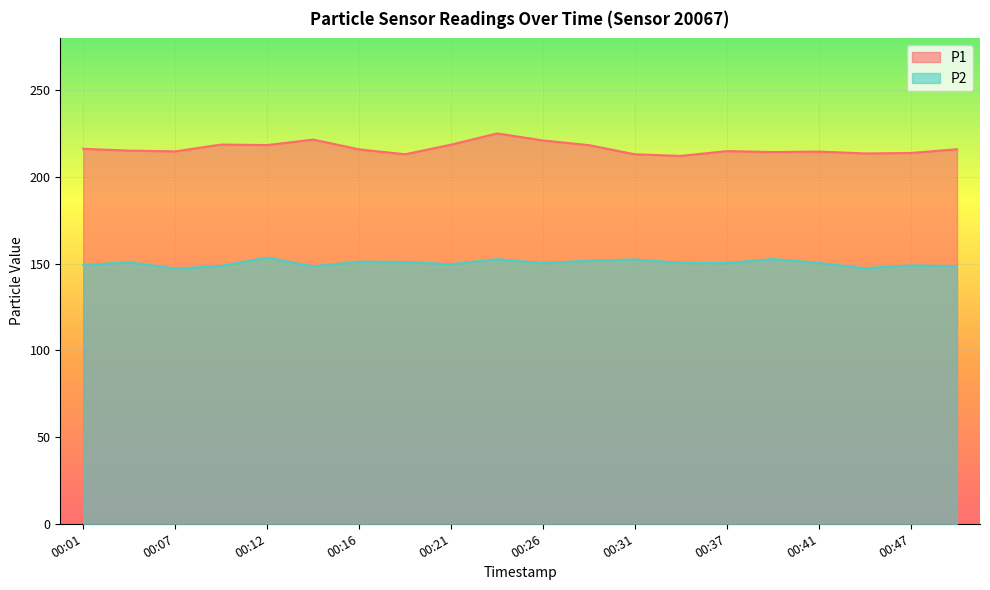

Rank the series at 00:44 from highest to lowest value.

P1, P2